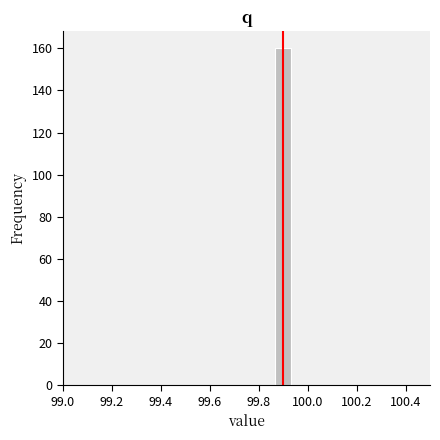

Around what value on the x-axis is the tallest bar? Give the approximate position of its centre, as read against the axis.

99.90